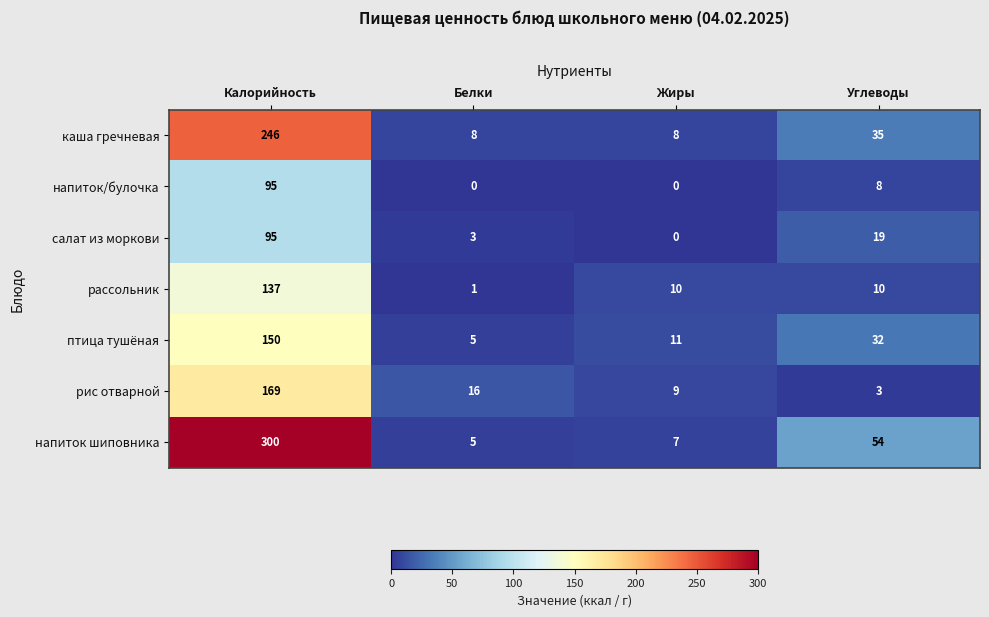

Is it true that рис отварной equals 2 at Углеводы?

False